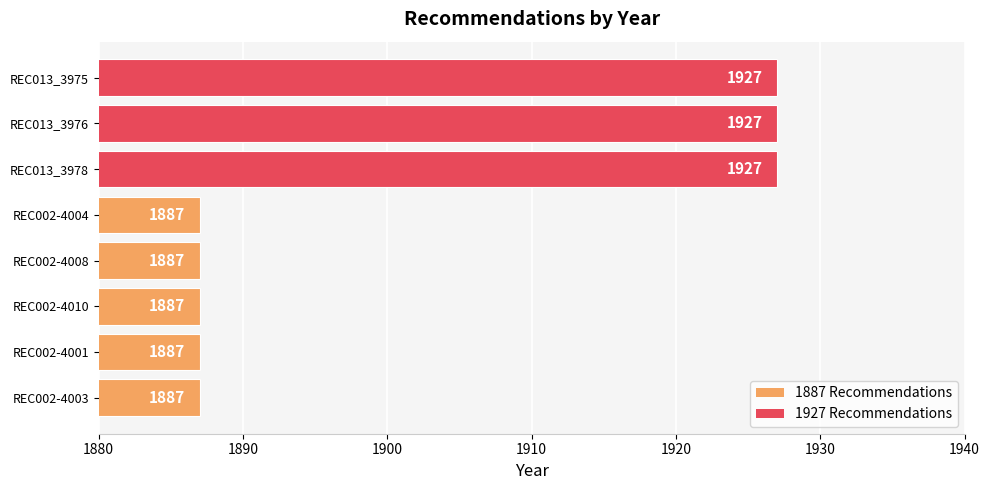

What is the ratio of the value at REC013_3978 to the value at REC002-4001?

1.0